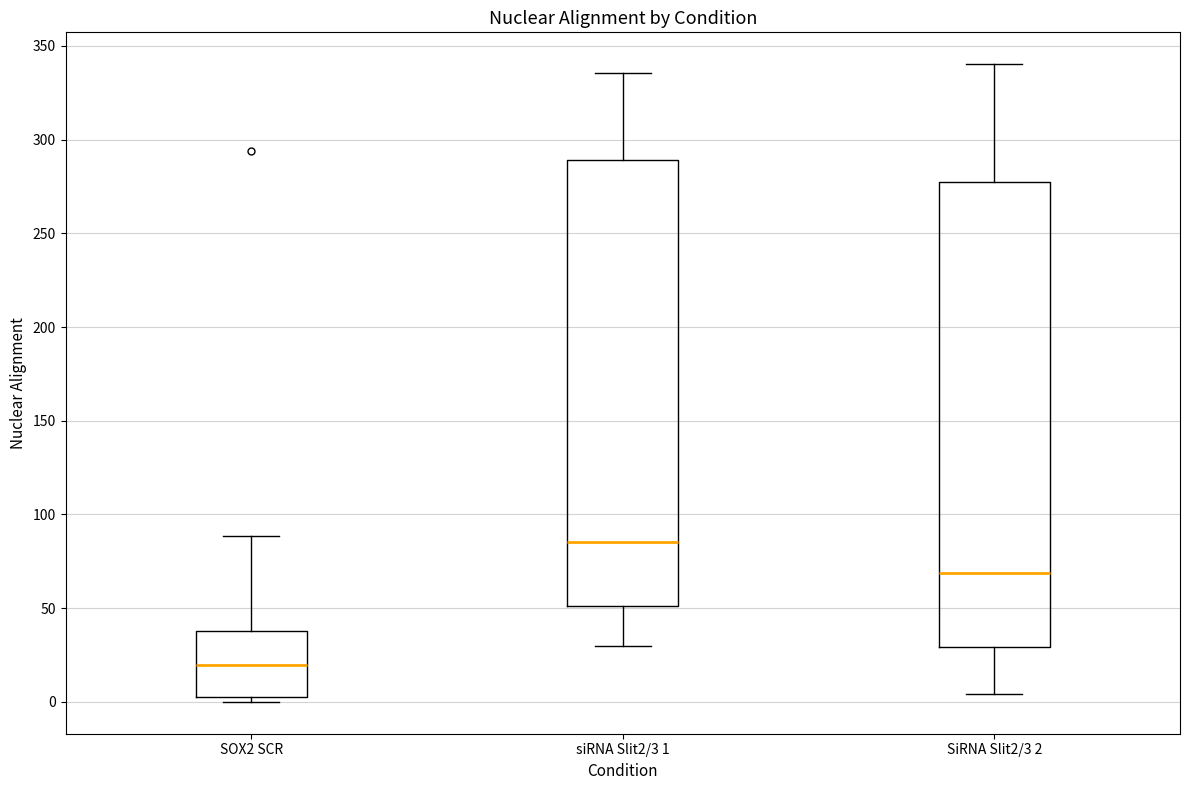

Reading left to right, read every box against the y-axis: the position of its median line, the range the box covers, and the ends of its whiskers. The values are not printed on the chart, so give them approximately, as read against the axis.

SOX2 SCR: median 20, box 5 to 40, whiskers 0 to 90
siRNA Slit2/3 1: median 85, box 50 to 290, whiskers 30 to 335
SiRNA Slit2/3 2: median 70, box 30 to 275, whiskers 5 to 340